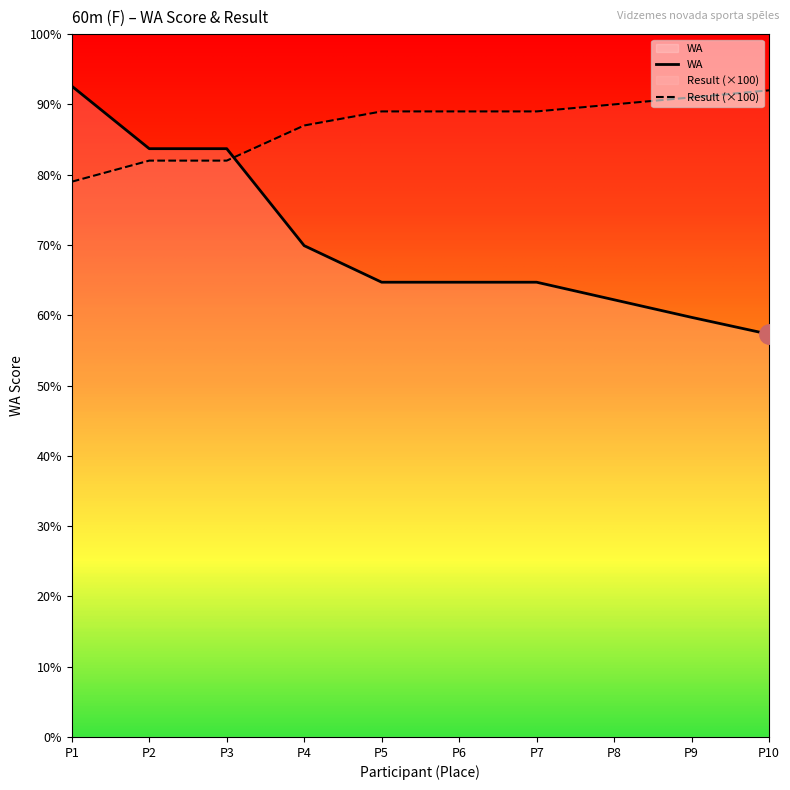

How many distinct data groups are displayed?

2